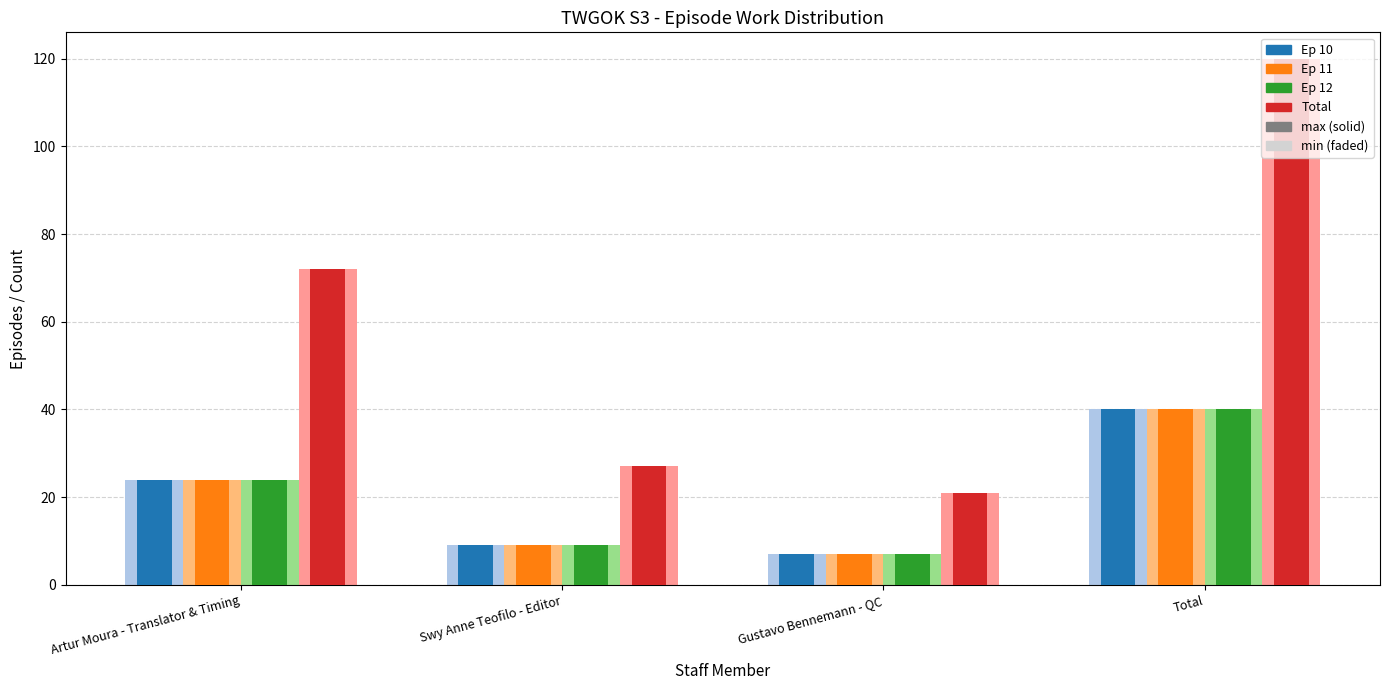

Which series has the widest spread of values?

Total